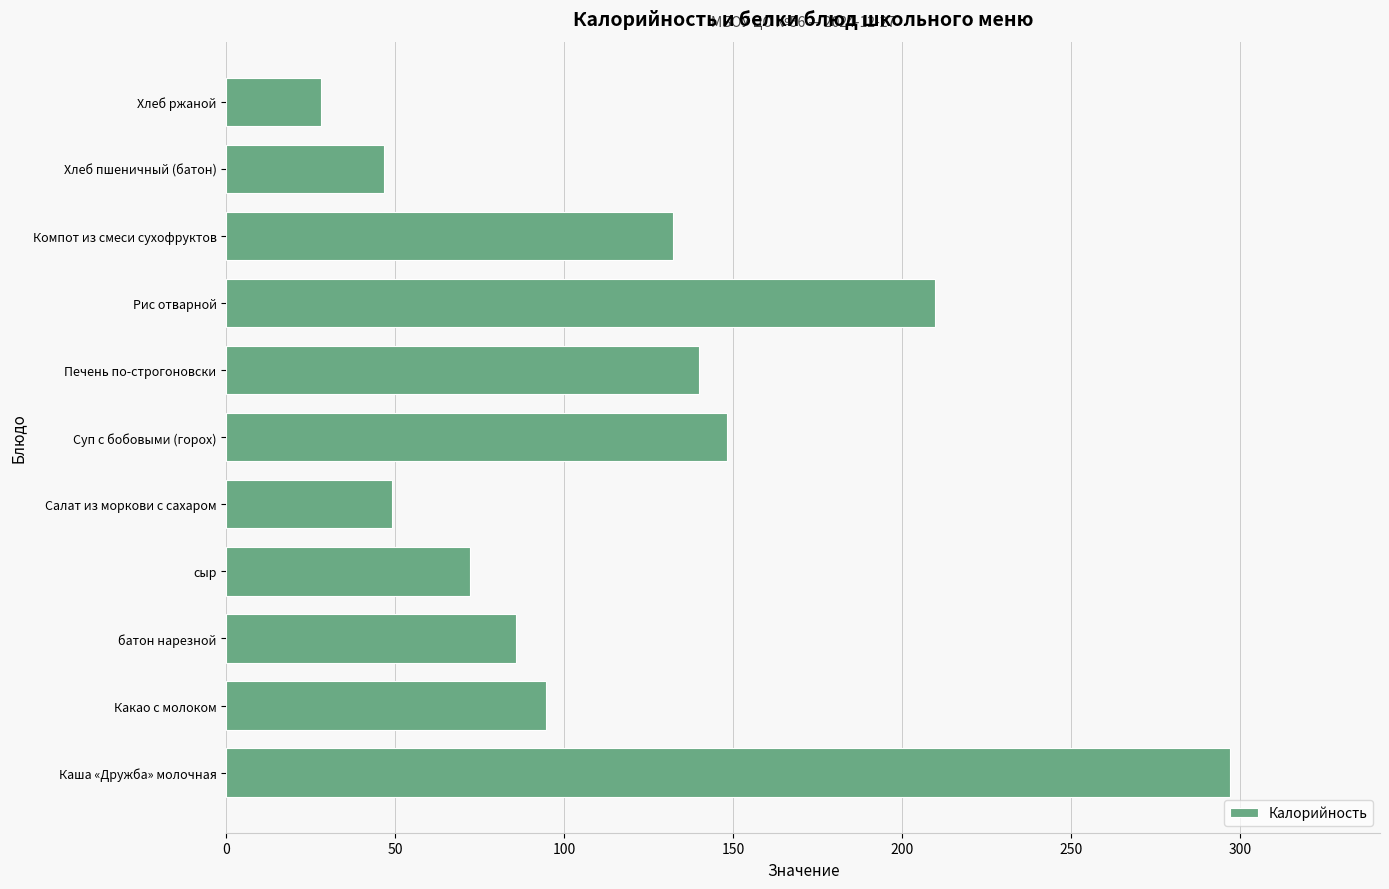

What is the change in value from Каша «Дружба» молочная to Суп с бобовыми (горох)?

-148.6